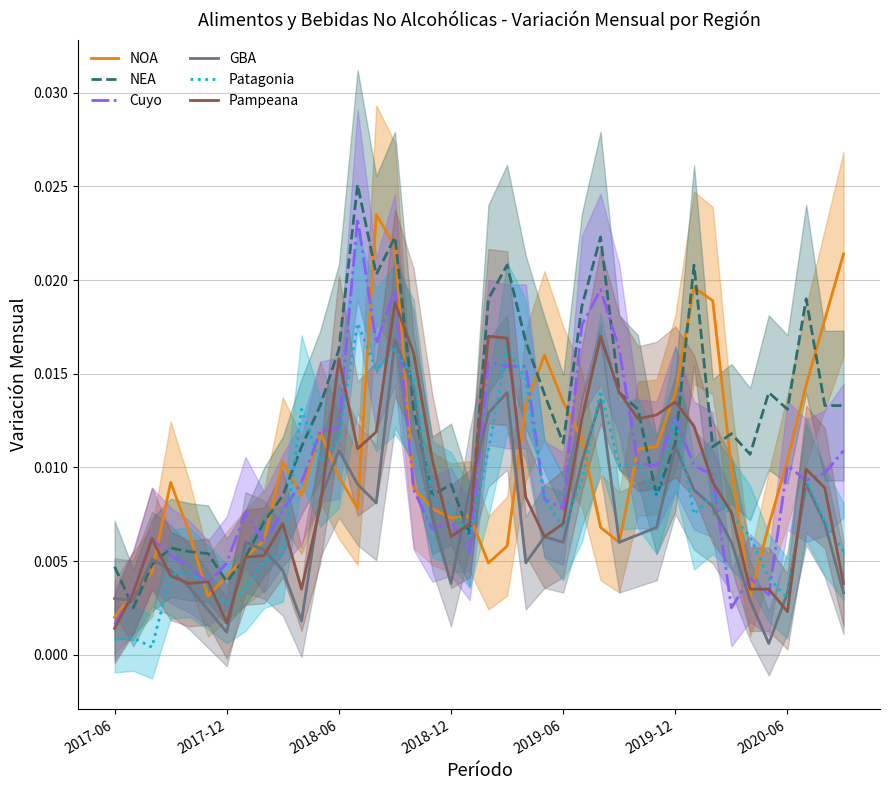

How many times do Cuyo and NOA cross each other?

12